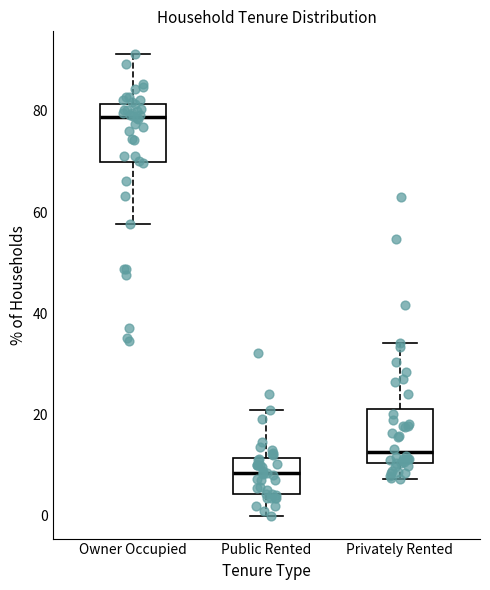

Which box's median line is the lowest?

Public Rented